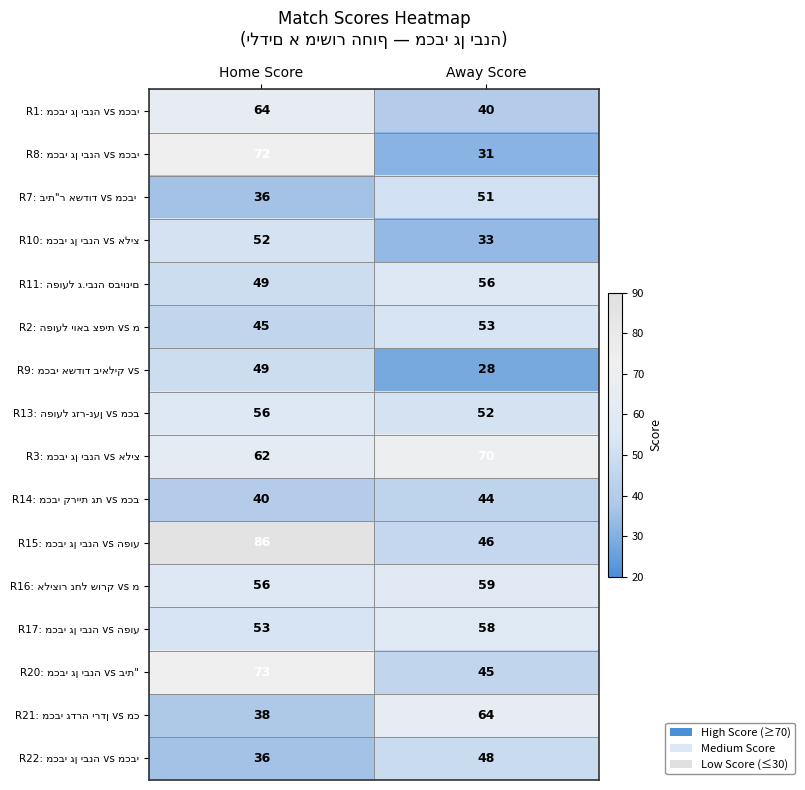

What is the maximum value shown in the chart?

86